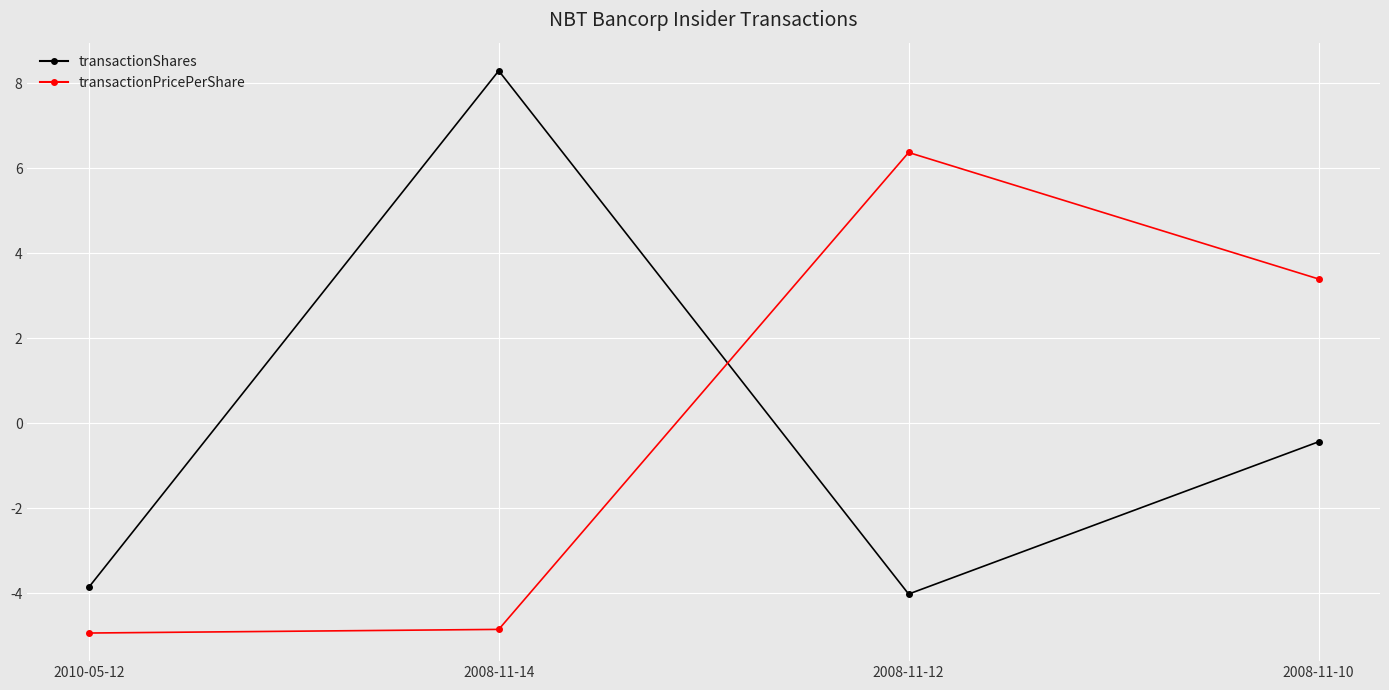

What is the total value across all series at 2008-11-14?

3.5